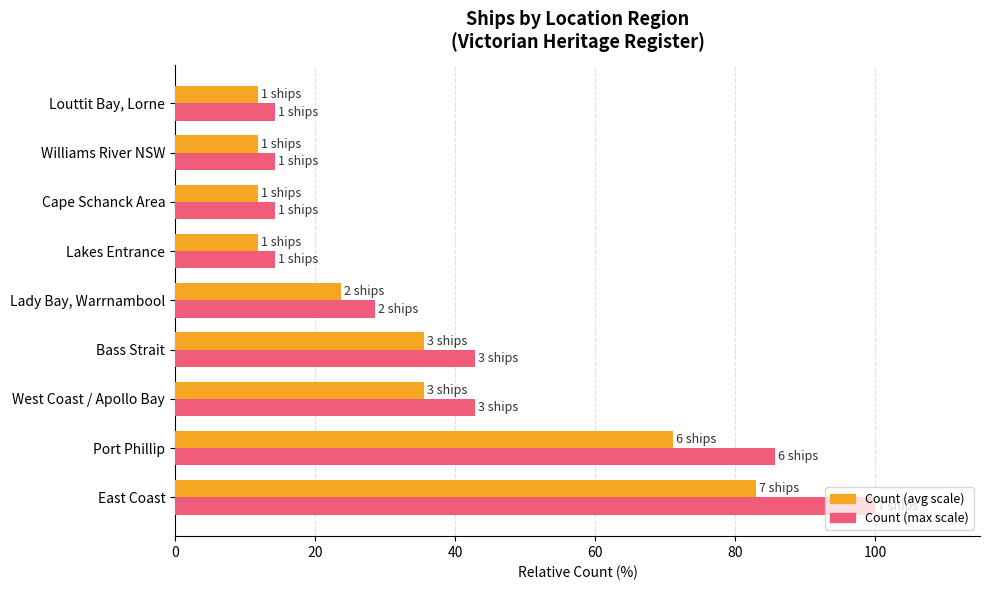

What is the difference between the highest and lowest values at East Coast?

17.0